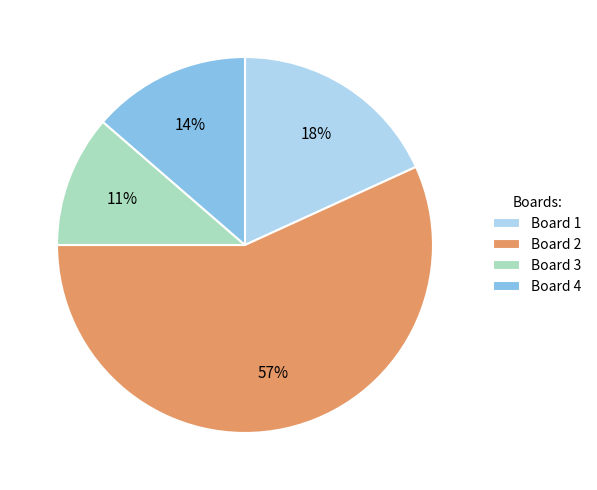

Does Board 2 account for over 50% of the chart?

Yes